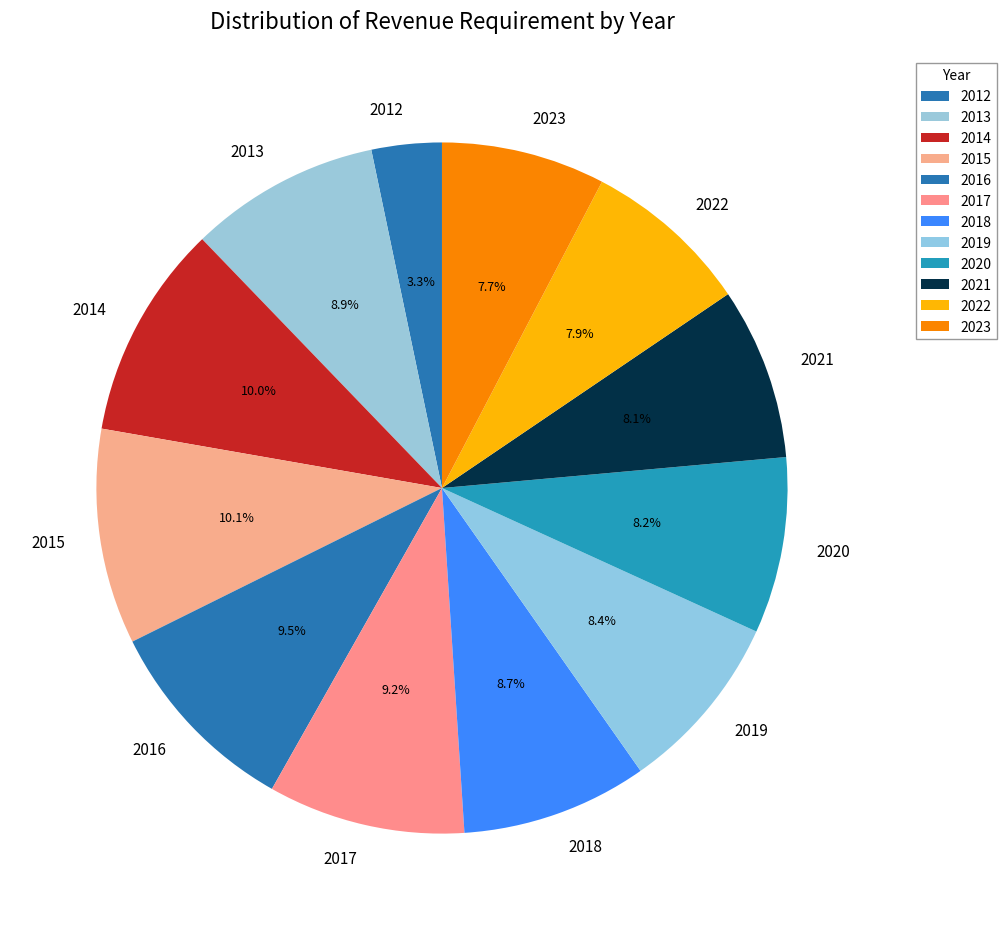

To the nearest percent, what portion does 2012 represent?

3%